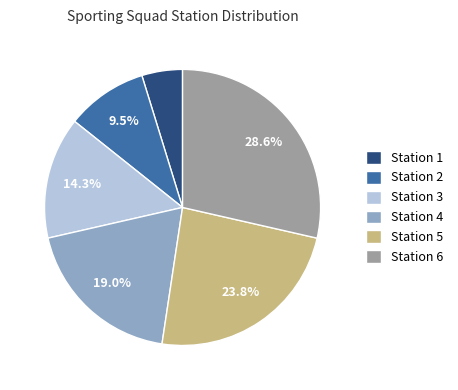

Is there any slice that represents more than half of the pie?

No